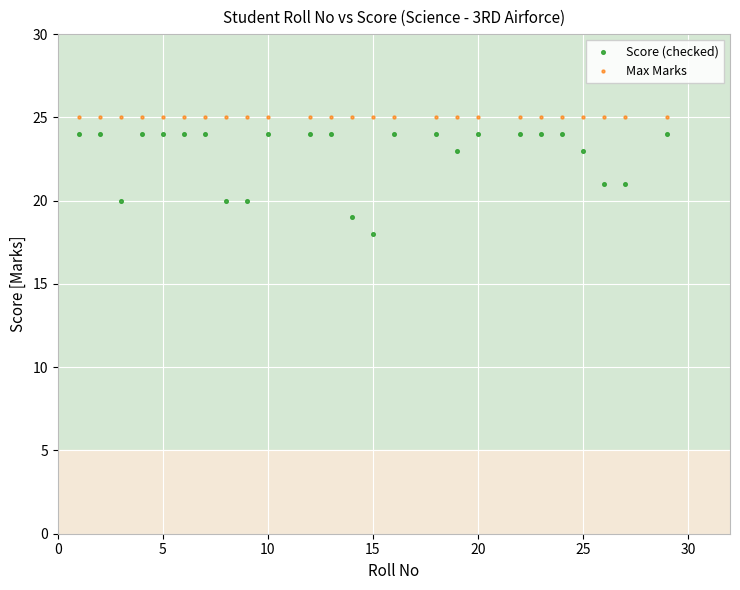

Which series contains the lowest Y value?

Score (checked)